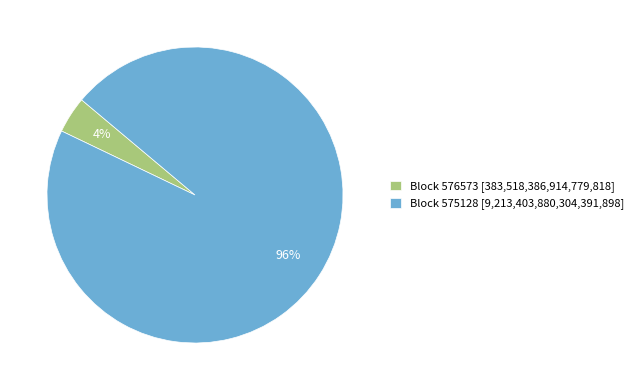

Is there a majority slice in this chart?

Yes